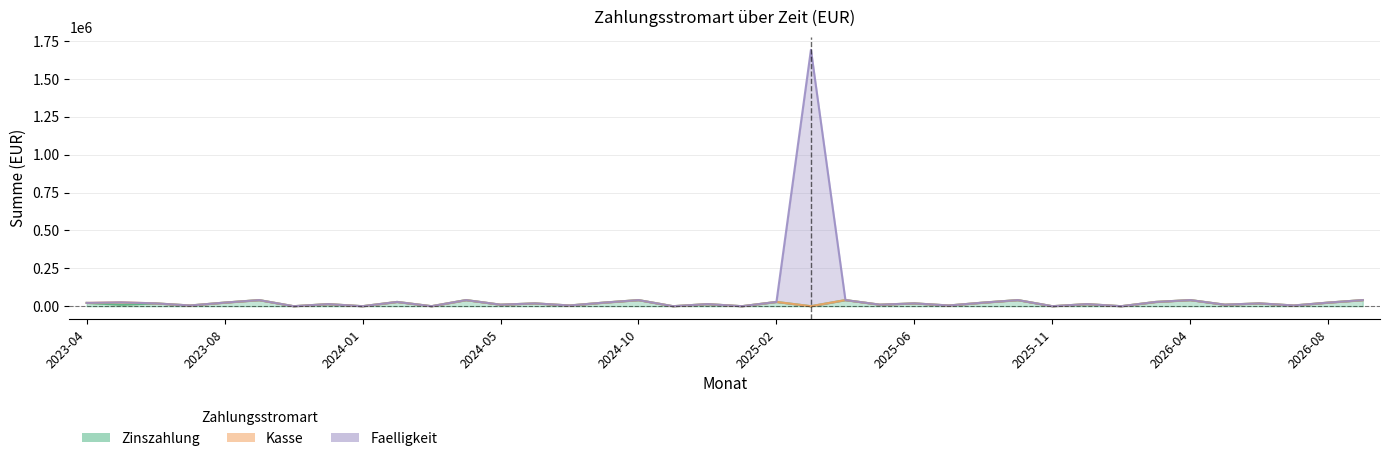

At how many categories does at least one series exceed 1384919?

1